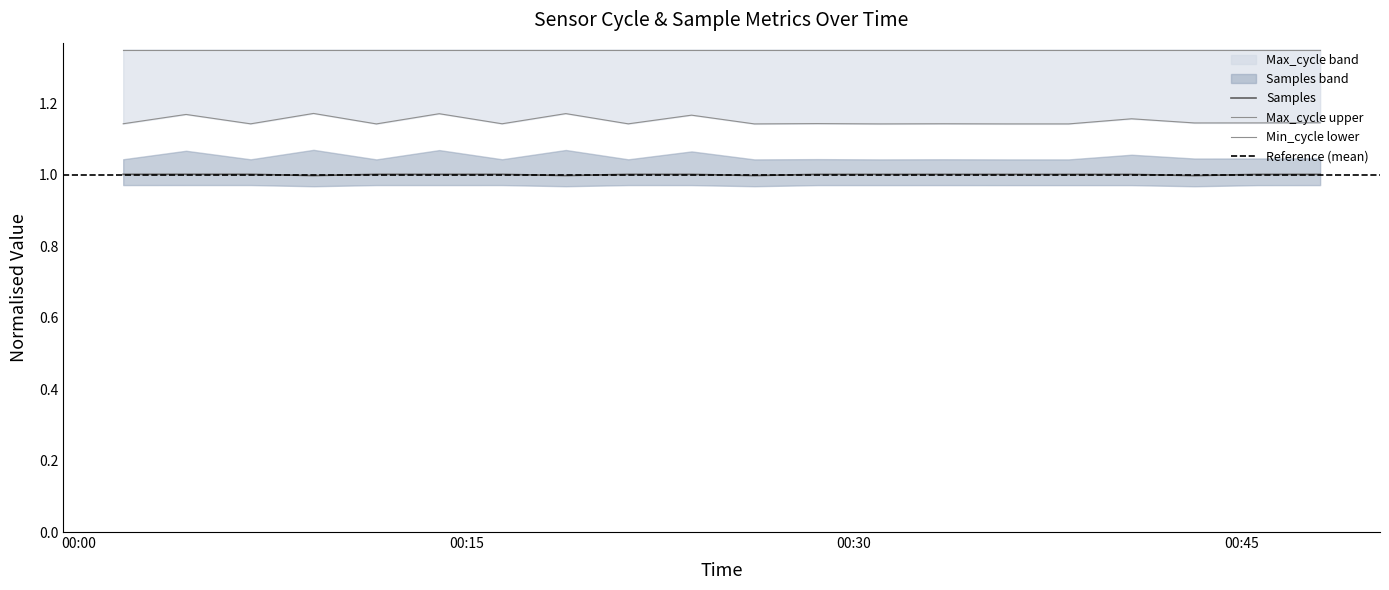

What is the label of the 7th point from the right?

2023/06/10 00:33:27